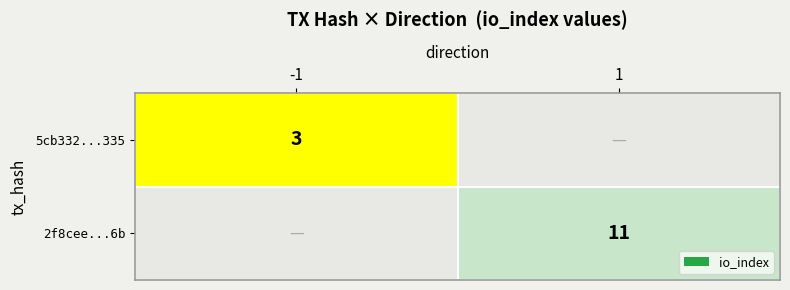

The value of 5cb332...335 at -1 is 3. True or false?

True